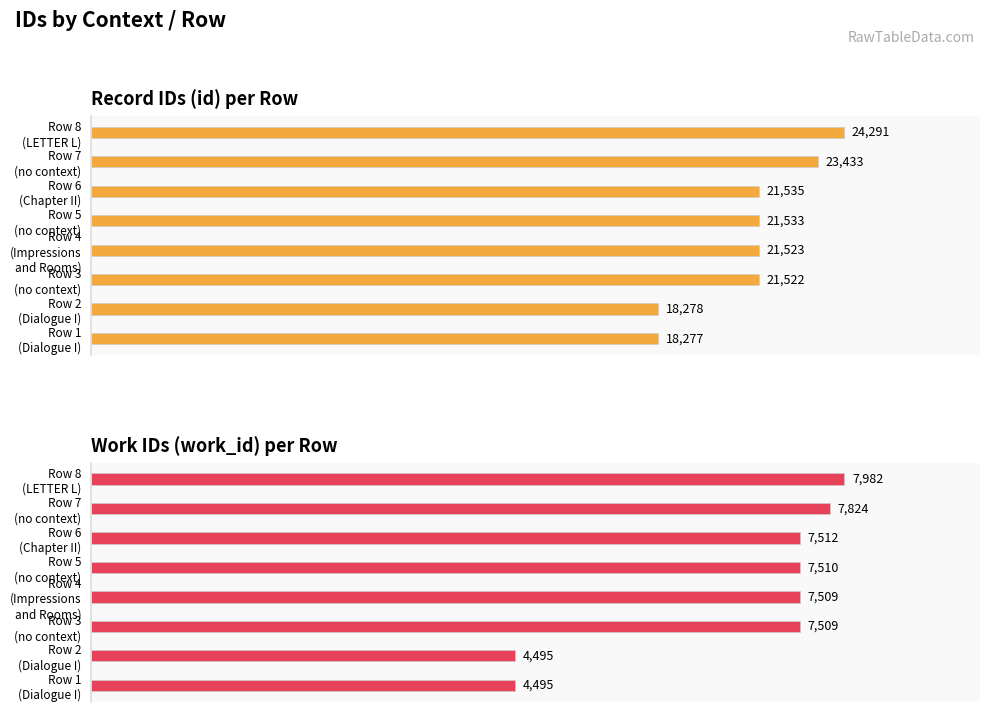

Does the chart contain stacked bars?

No